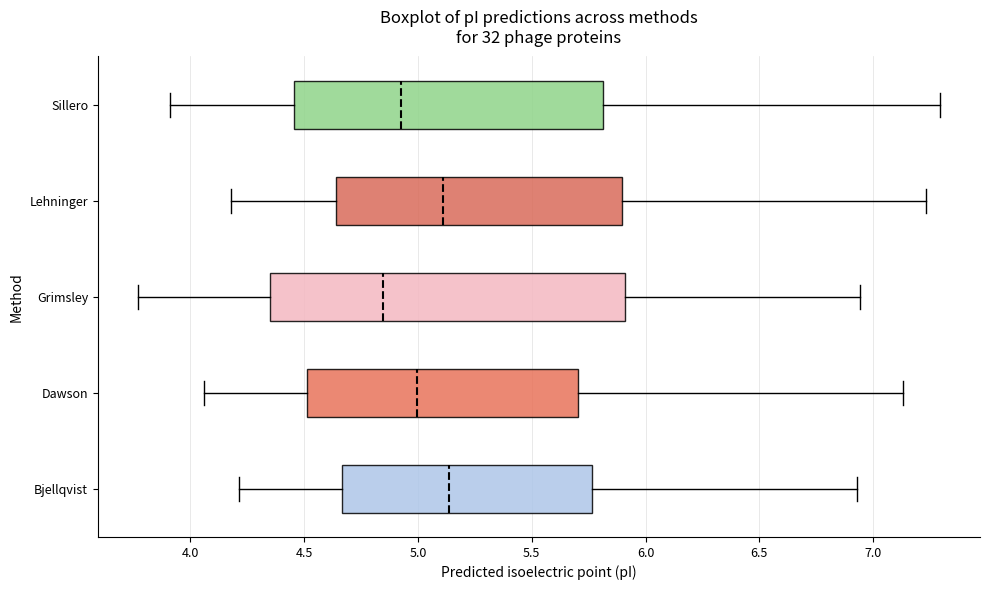

Where does the right whisker of the box for Dawson end on the x-axis? The values are not printed on the chart, so give them approximately, as read against the axis.

7.15